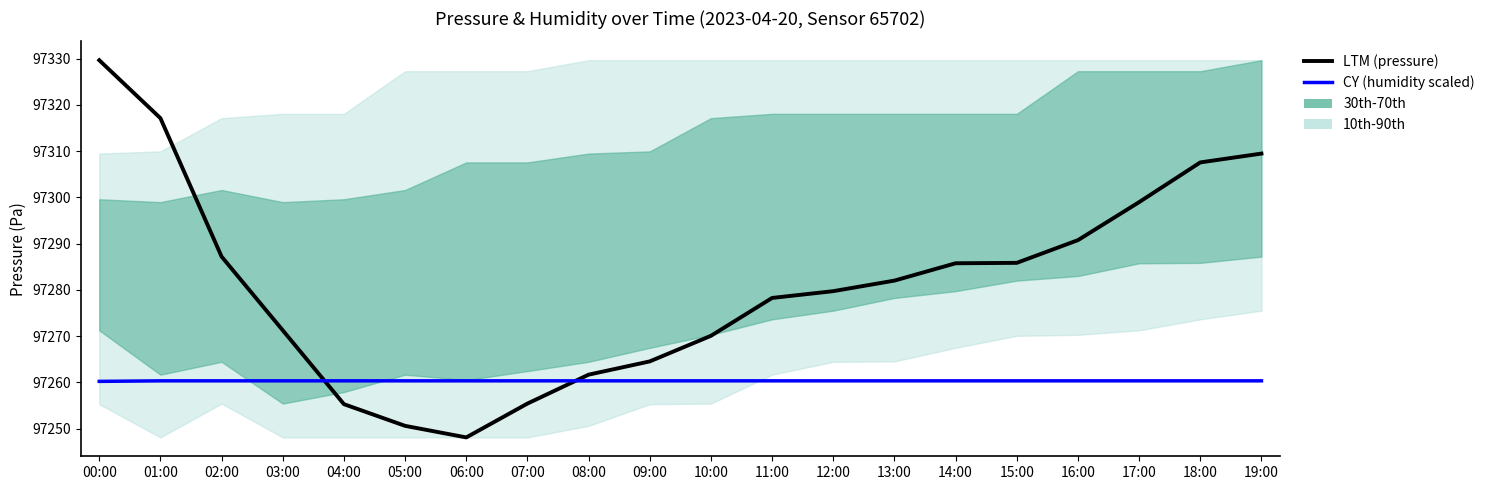

How many categories are shown in the chart?

20